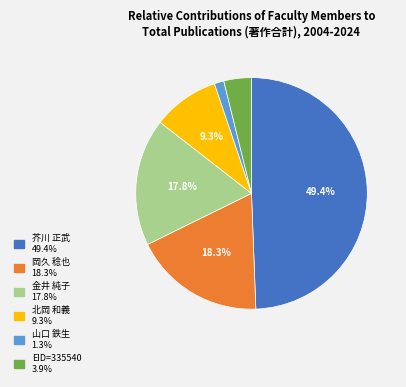

Is there a majority slice in this chart?

No